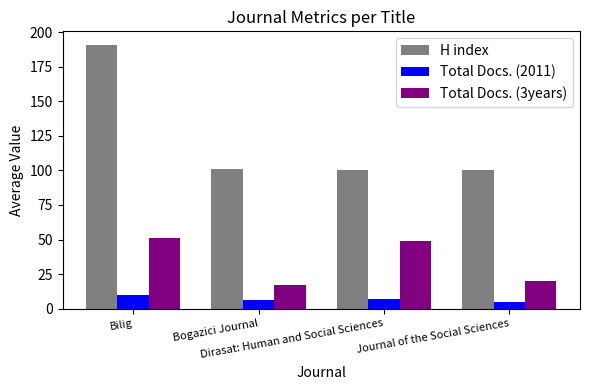

What is the label of the 3rd bar from the right?

Bogazici Journal